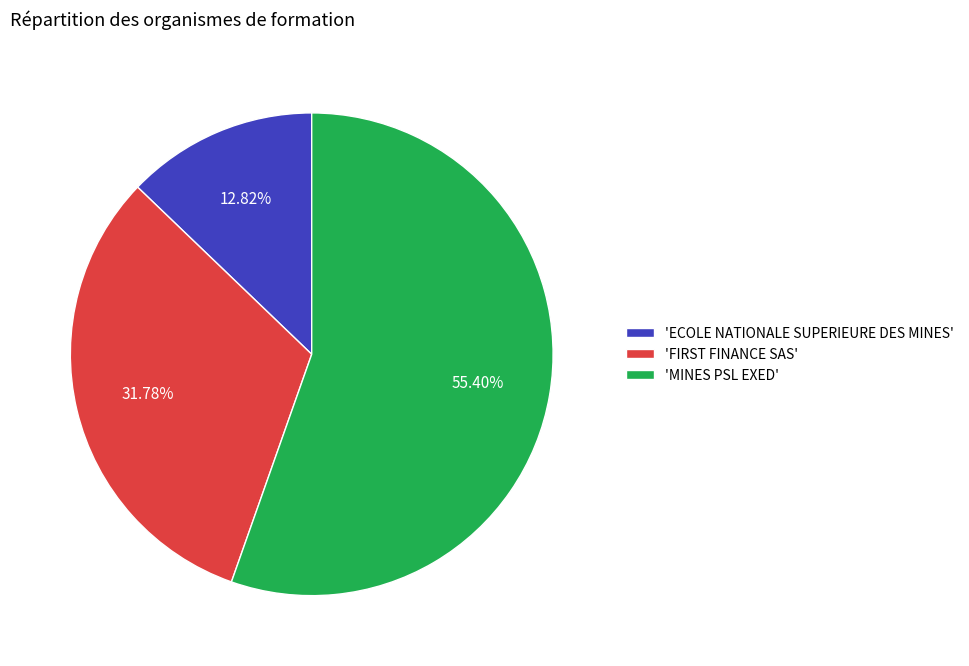

Rank the categories by value from highest to lowest.

'MINES PSL EXED', 'FIRST FINANCE SAS', 'ECOLE NATIONALE SUPERIEURE DES MINES'